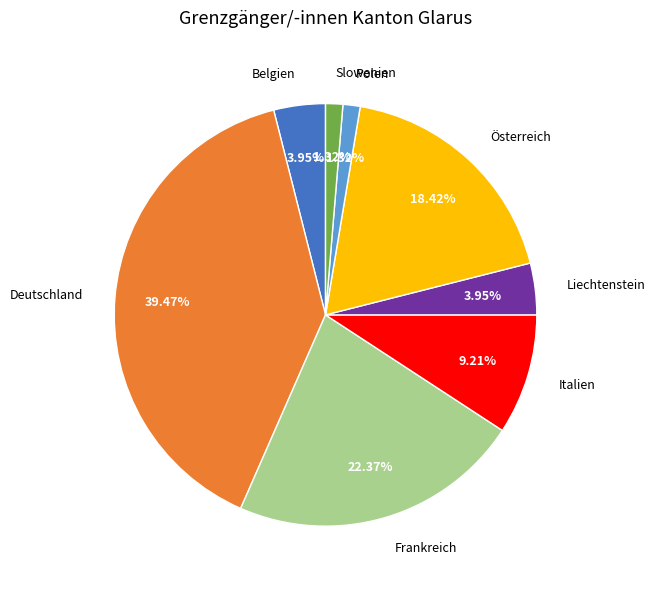

Which slice is the largest?

Deutschland